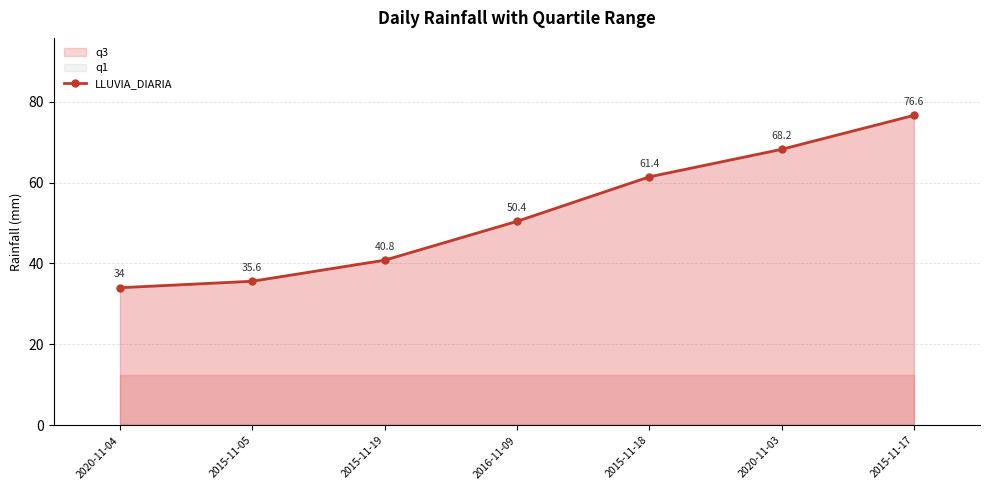

What is the sum of the values at 2015-11-17 and 2015-11-05?

112.2